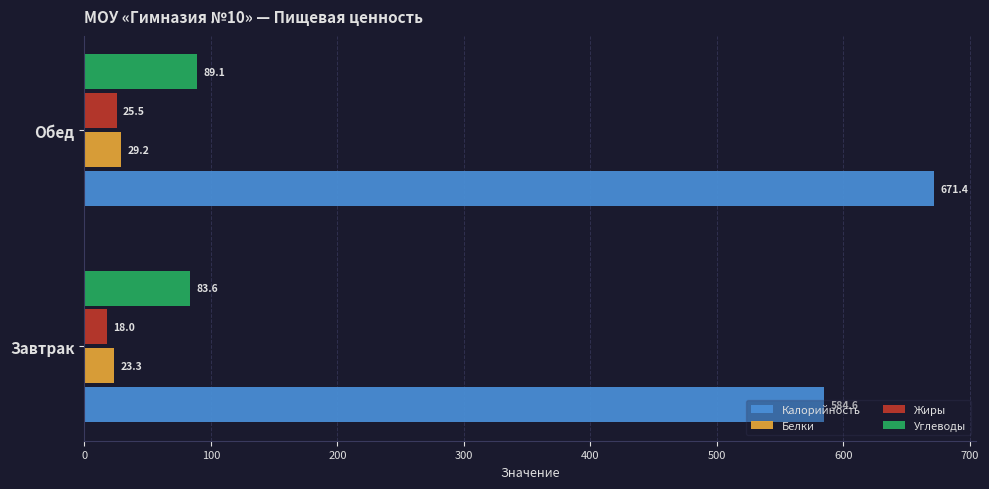

Which series has the largest total across all categories?

Калорийность